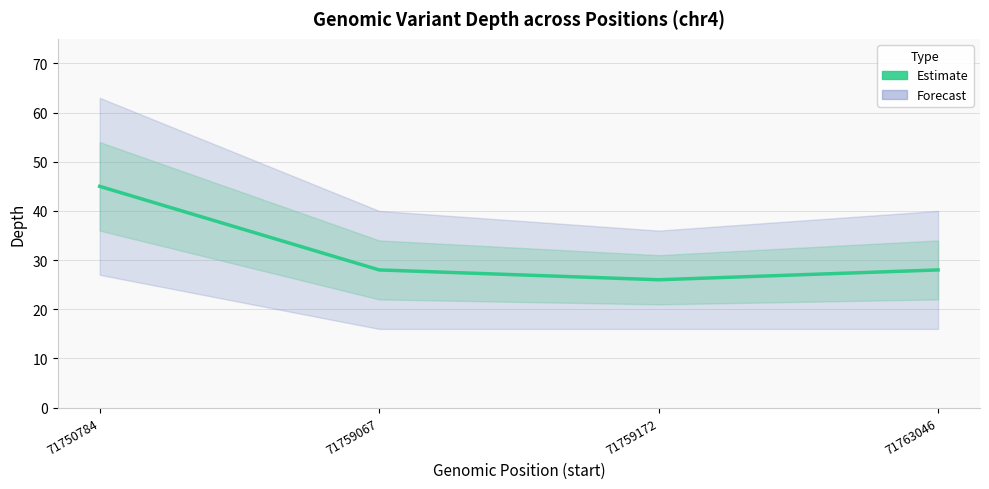

Which category has the highest value across all series?

71750784